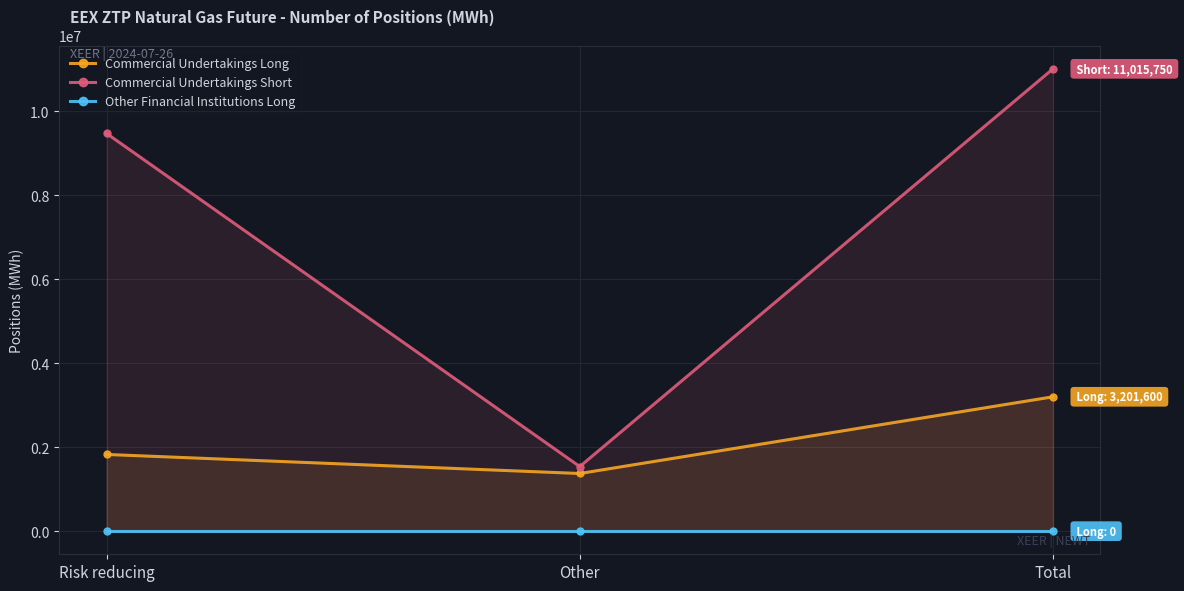

At Total, list the series in order from largest to smallest.

Commercial Undertakings Short, Commercial Undertakings Long, Other Financial Institutions Long